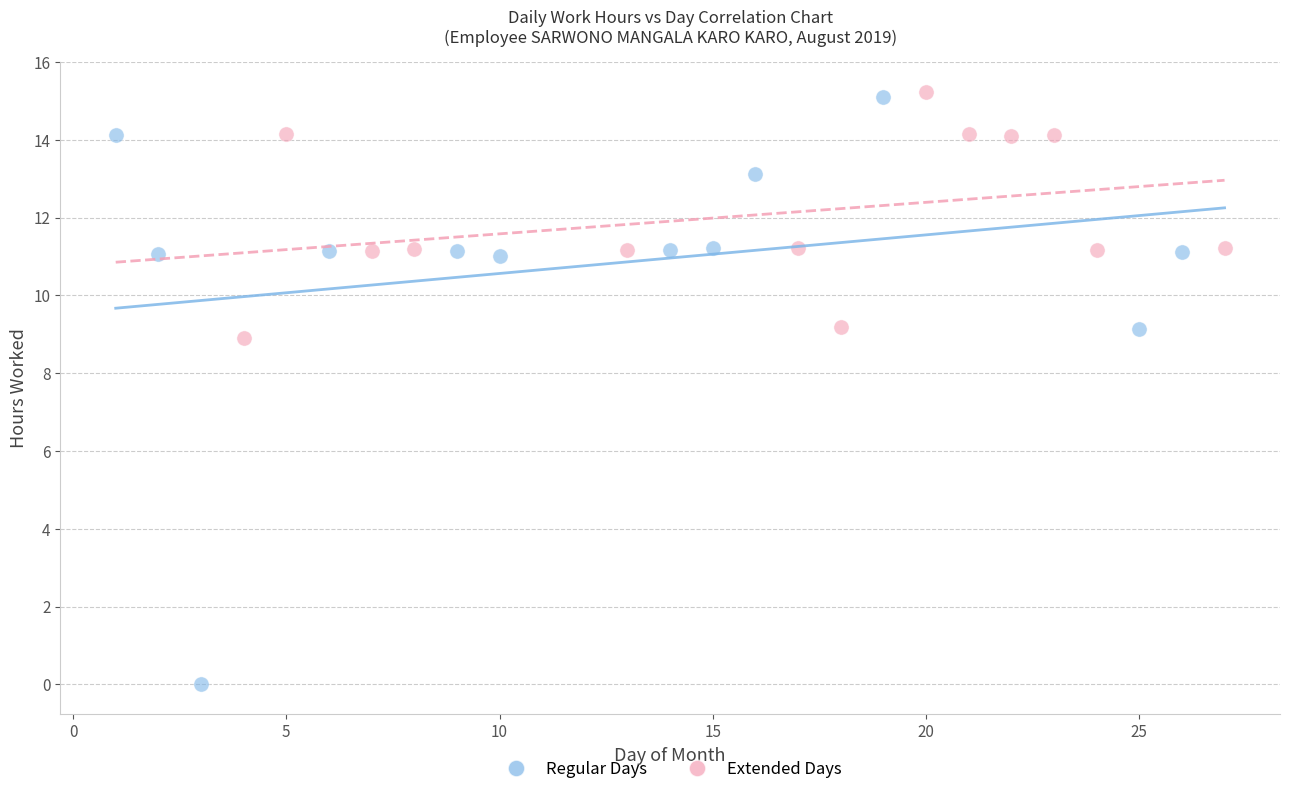

Which series contains the lowest Y value?

Regular Days